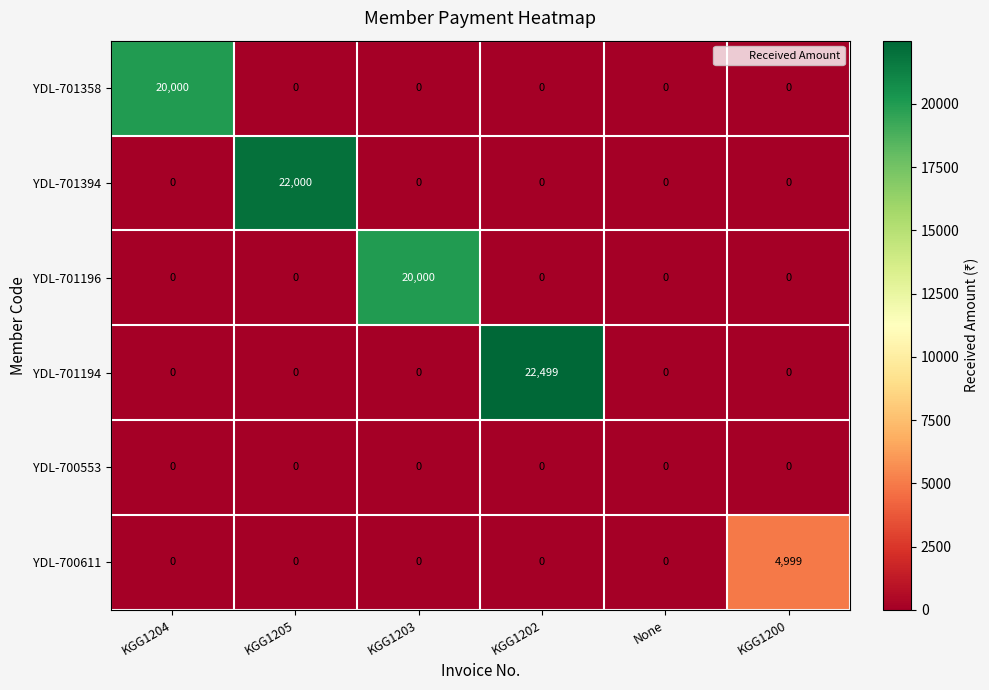

Which category has the highest value in the YDL-701358 series?

KGG1204